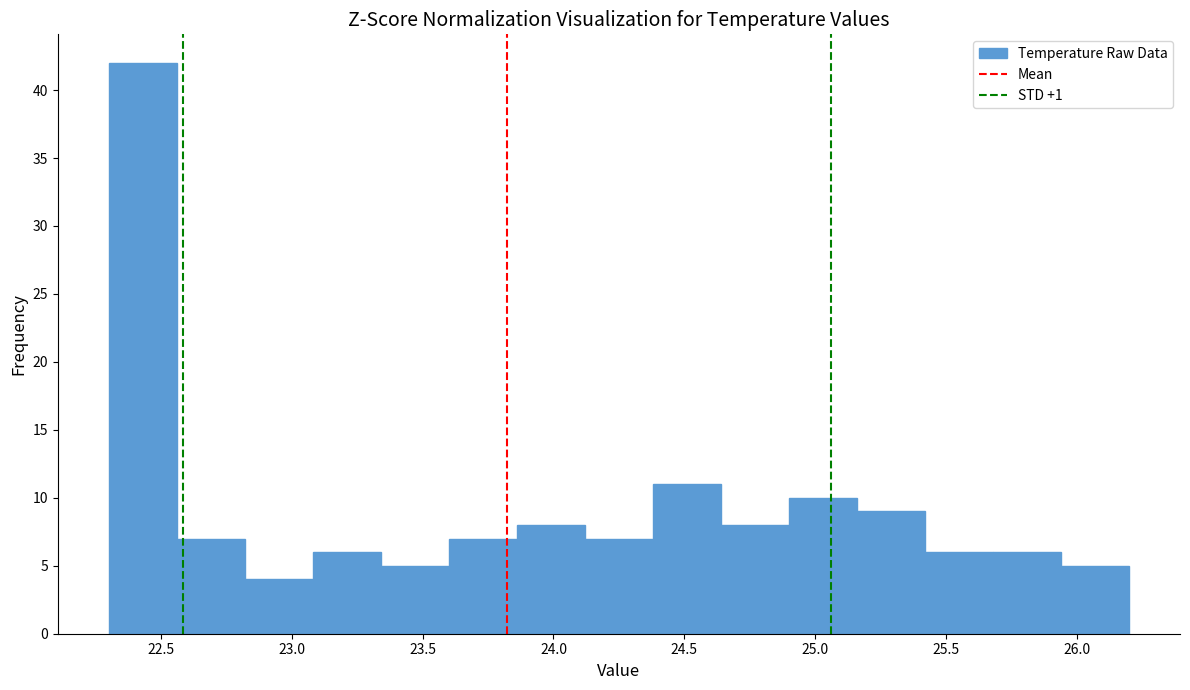

Reading left to right, list every bar in this chart as the range it spans on the x-axis followed by its height. Neither the bar edges nor the heights are printed on the chart, so give them approximately, as read against the axes.

22.30 to 22.56: 42
22.56 to 22.82: 7
22.82 to 23.08: 4
23.08 to 23.34: 6
23.34 to 23.60: 5
23.60 to 23.86: 7
23.86 to 24.12: 8
24.12 to 24.38: 7
24.38 to 24.64: 11
24.64 to 24.90: 8
24.90 to 25.16: 10
25.16 to 25.42: 9
25.42 to 25.68: 6
25.68 to 25.94: 6
25.94 to 26.20: 5